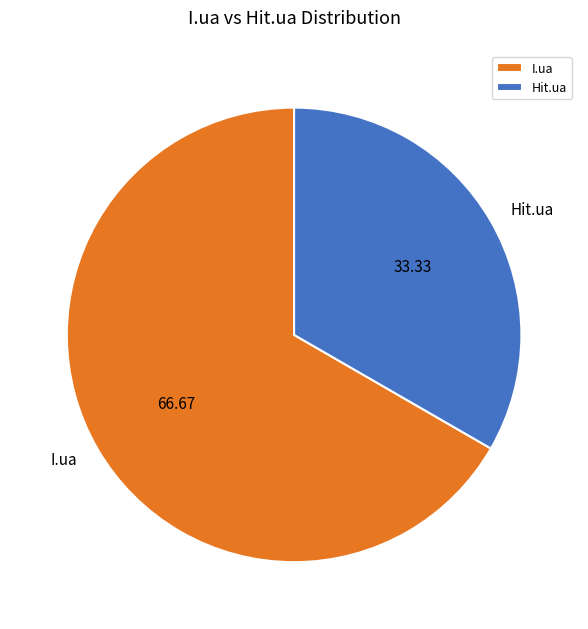

Is there any slice that represents more than half of the pie?

Yes